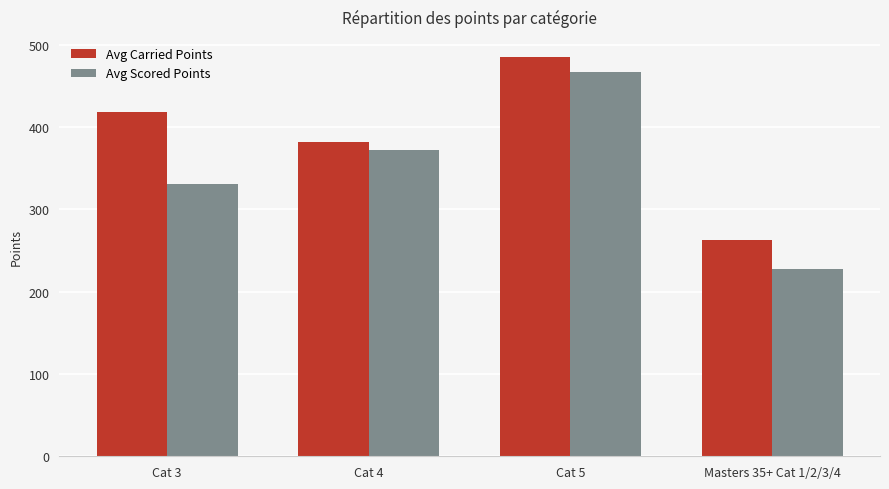

What is the maximum value for Avg Carried Points?

485.4